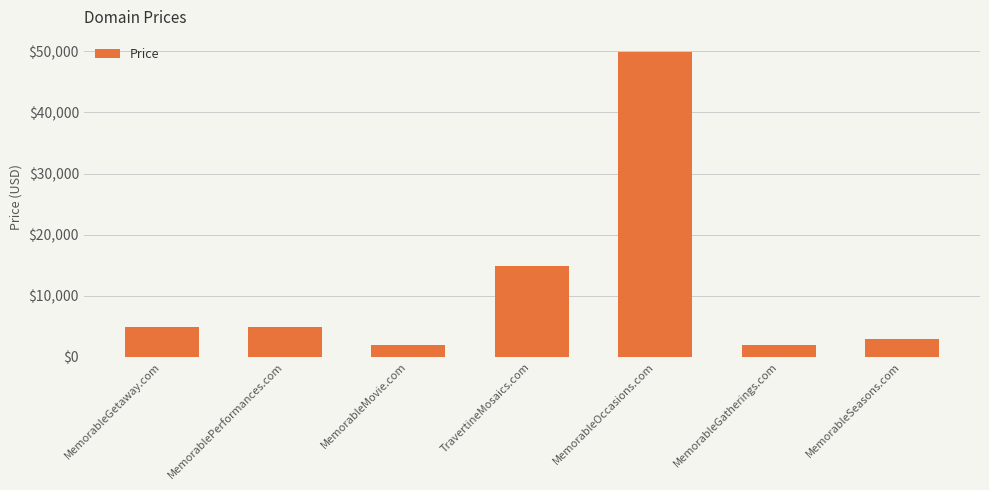

Where is the data nearest to the value 25888?

TravertineMosaics.com